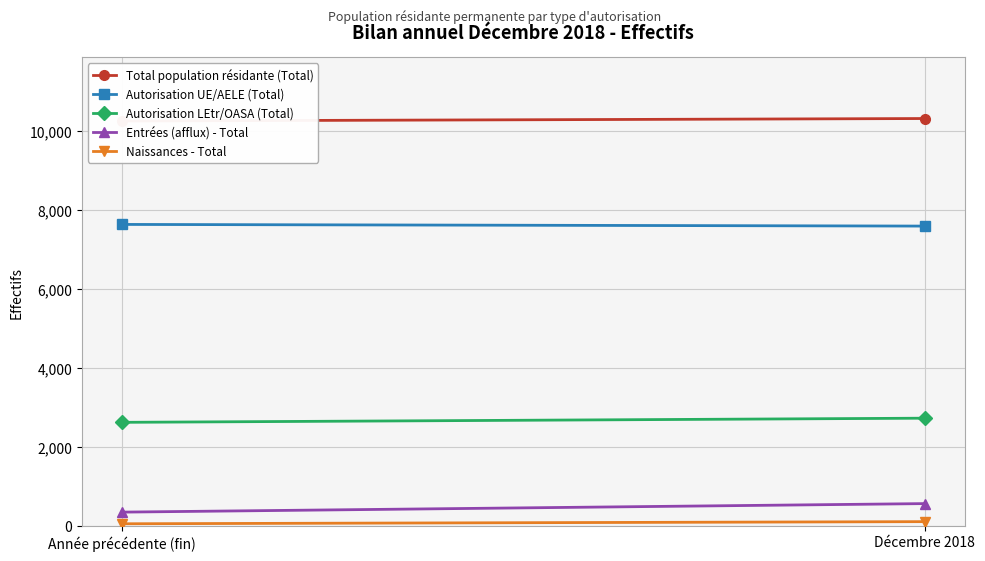

Read the Autorisation LEtr/OASA (Total) value at Décembre 2018.

2725